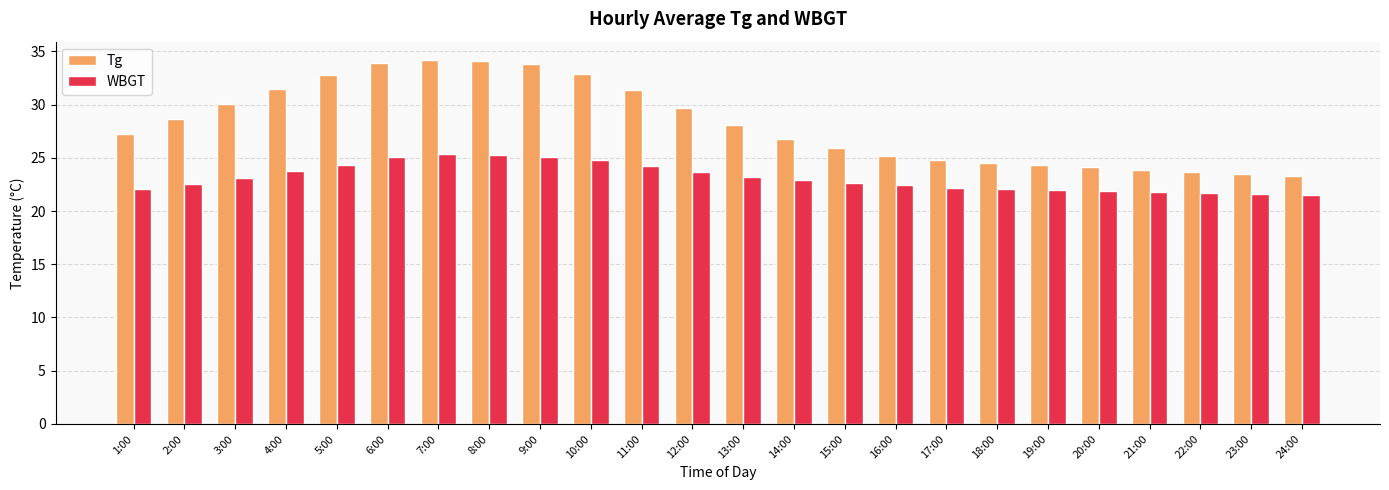

What is the lowest value of the WBGT series?

21.5